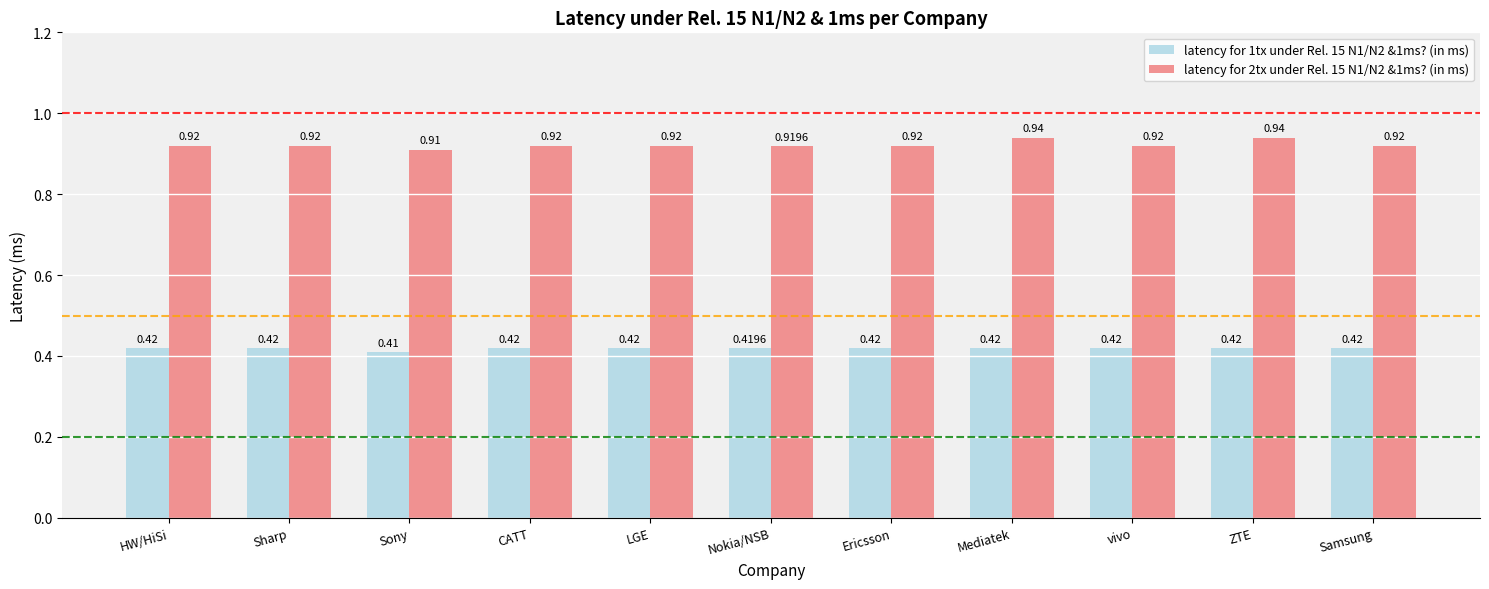

Is the value of latency for 1tx under Rel. 15 N1/N2 &1ms? (in ms) at Sharp greater than the value of latency for 2tx under Rel. 15 N1/N2 &1ms? (in ms) at Mediatek?

No